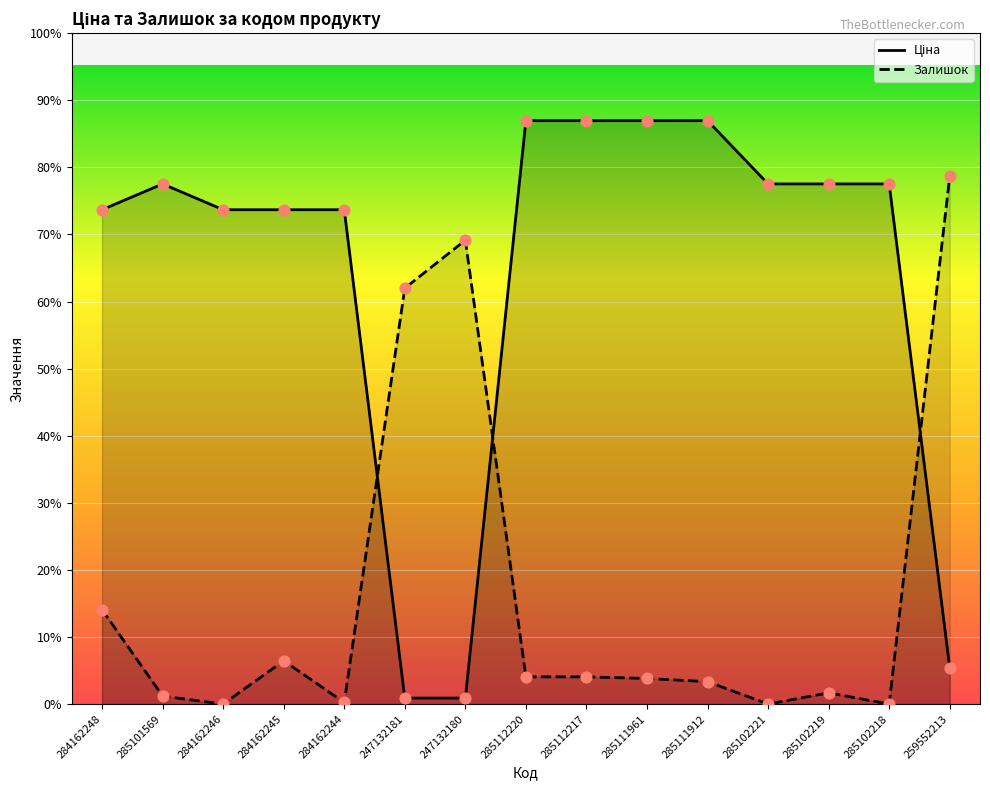

Which series has the widest spread of Y values?

Ціна